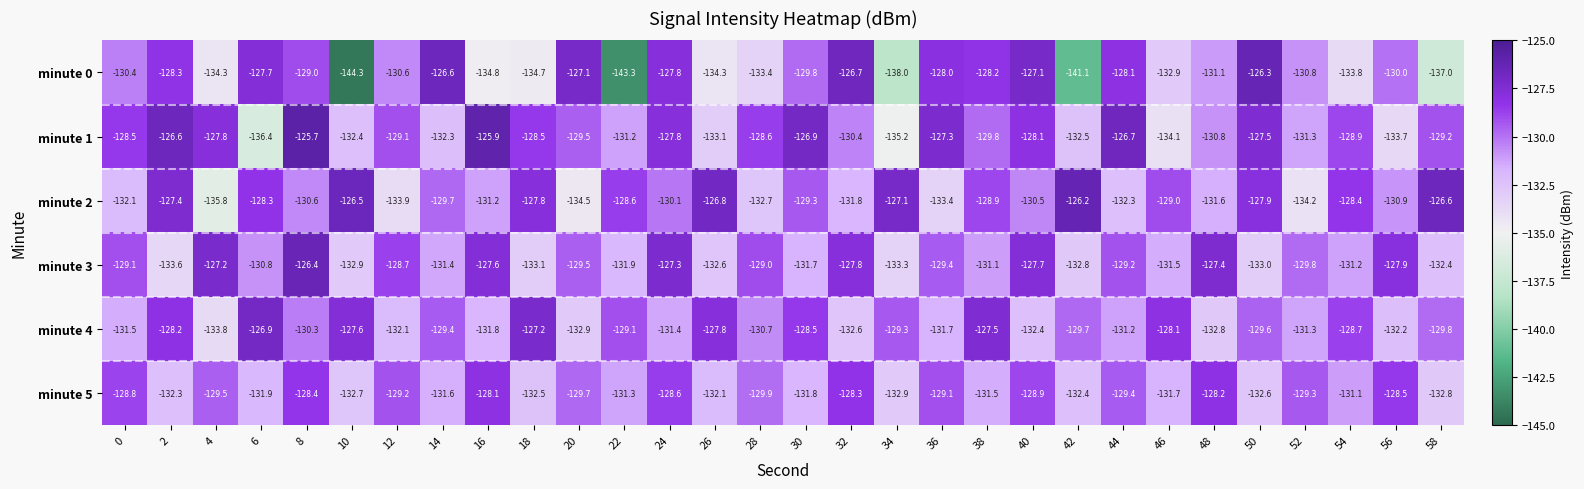

What is the maximum value shown in the chart?

-125.7